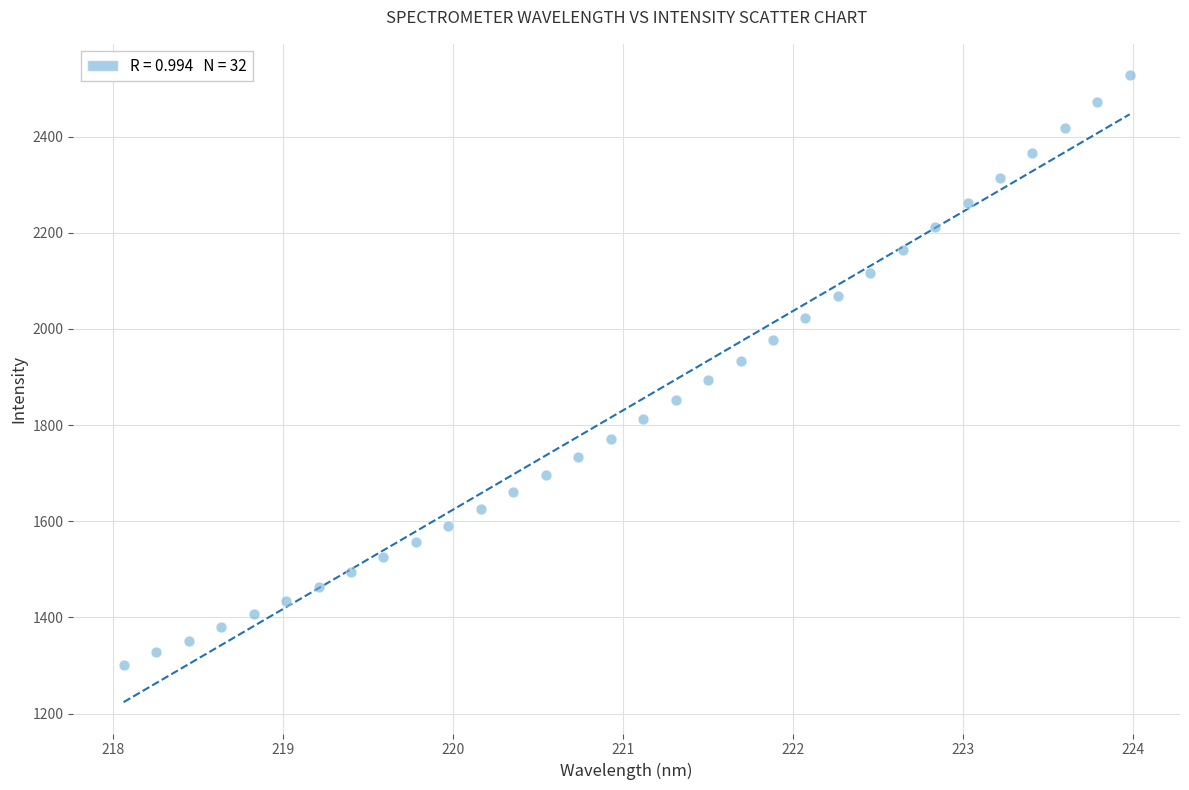

What is the range of Y values (max minus min)?

1226.1